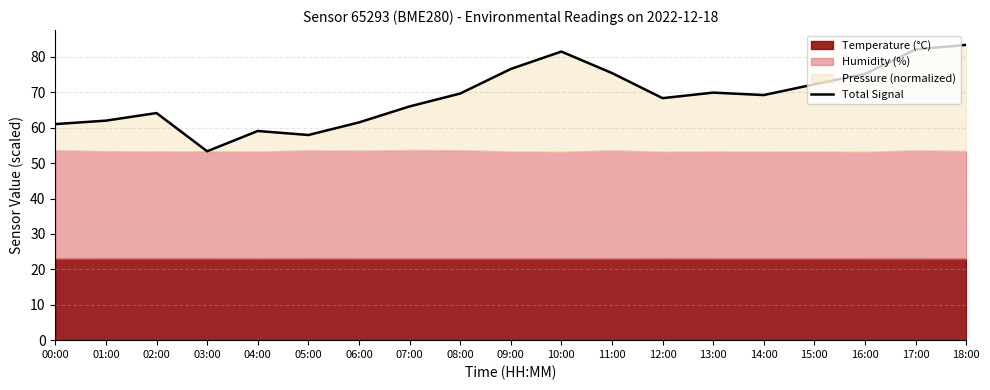

Is it true that the value at 16:00 is 75.2?

True